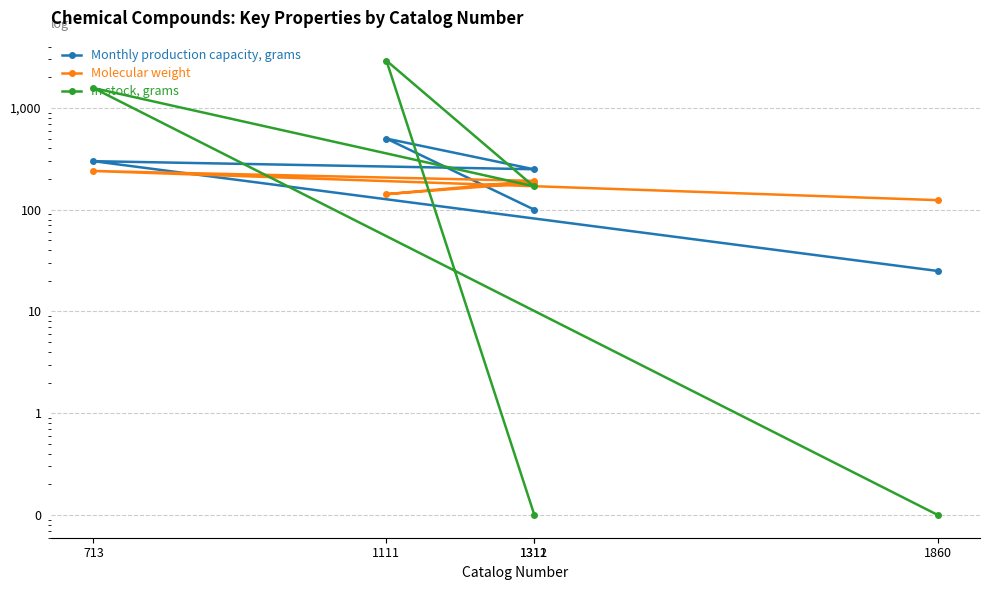

Reading right to left, what are all the values shown in this chart?

Monthly production capacity, grams: 1312=100.0	1111=500.0	1311=250.0	713=300.0	1860=25.0
Molecular weight: 1312=184.3	1111=142.2	1311=192.2	713=240.2	1860=124.2
In stock, grams: 1312=0.1	1111=2920.0	1311=170.0	713=1570.0	1860=0.1